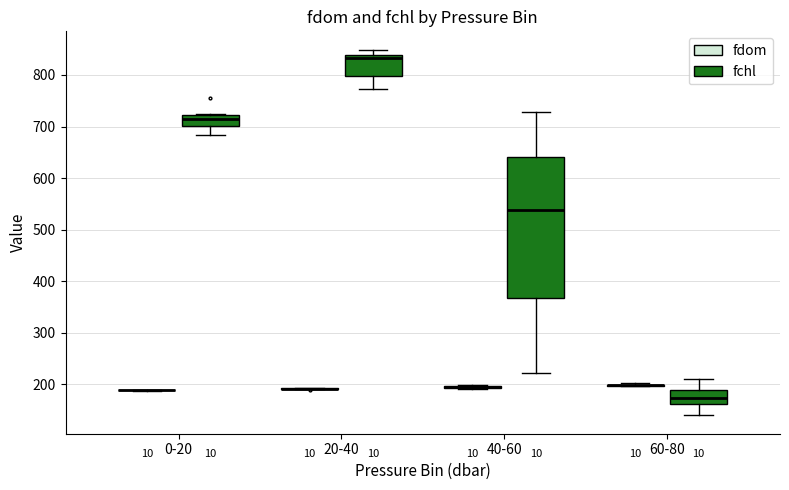

Where is the lower edge of the box for 20-40 (fchl) on the y-axis? The values are not printed on the chart, so give them approximately, as read against the axis.

800